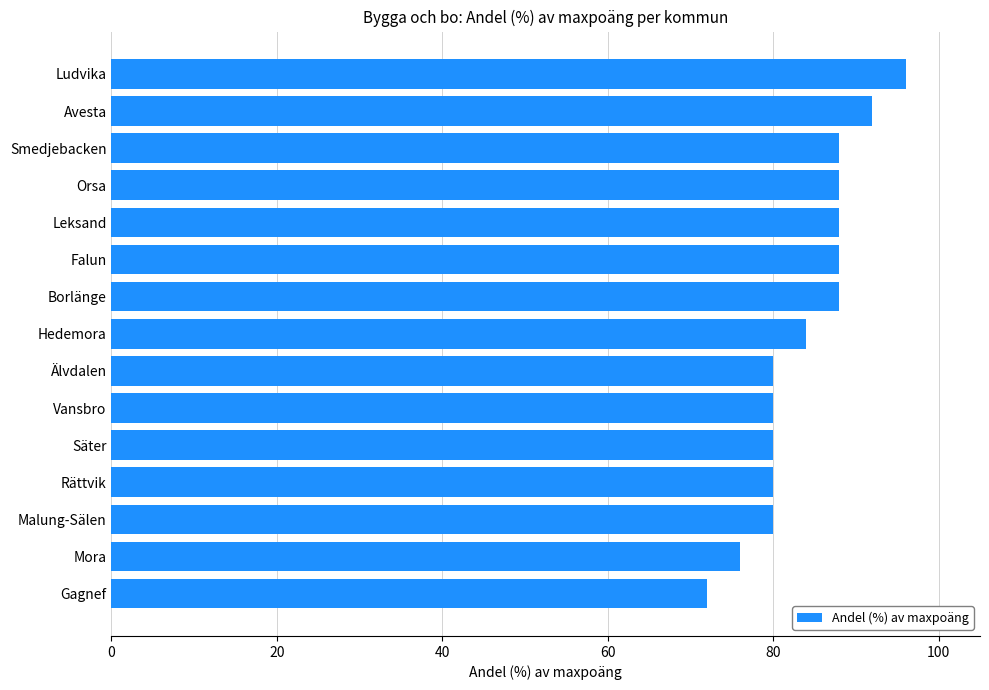

What is the difference between the maximum and second lowest values?

20